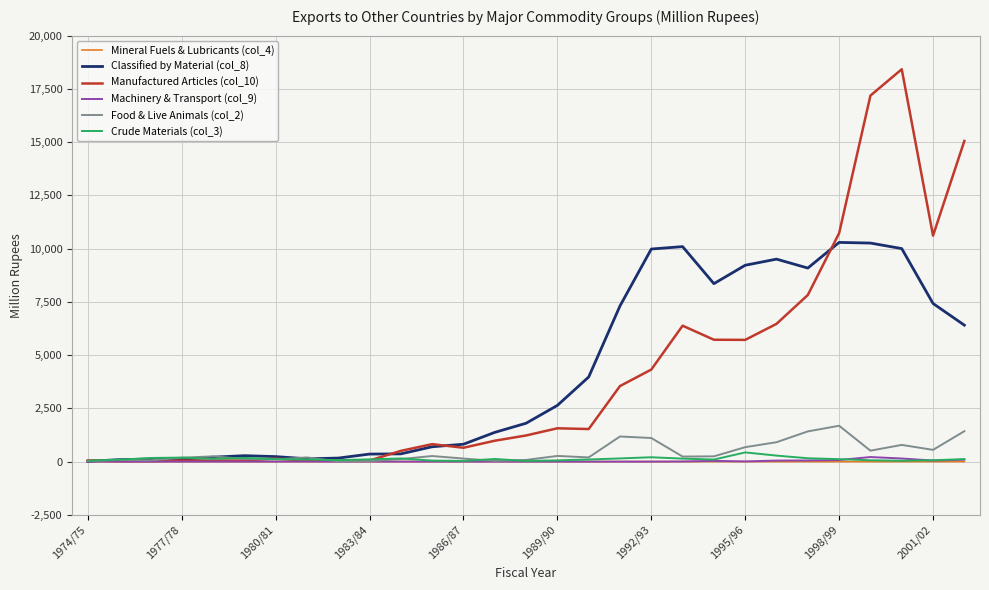

Which series ends up on top after the final intersection of Manufactured Articles (col_10) and Food & Live Animals (col_2)?

Manufactured Articles (col_10)